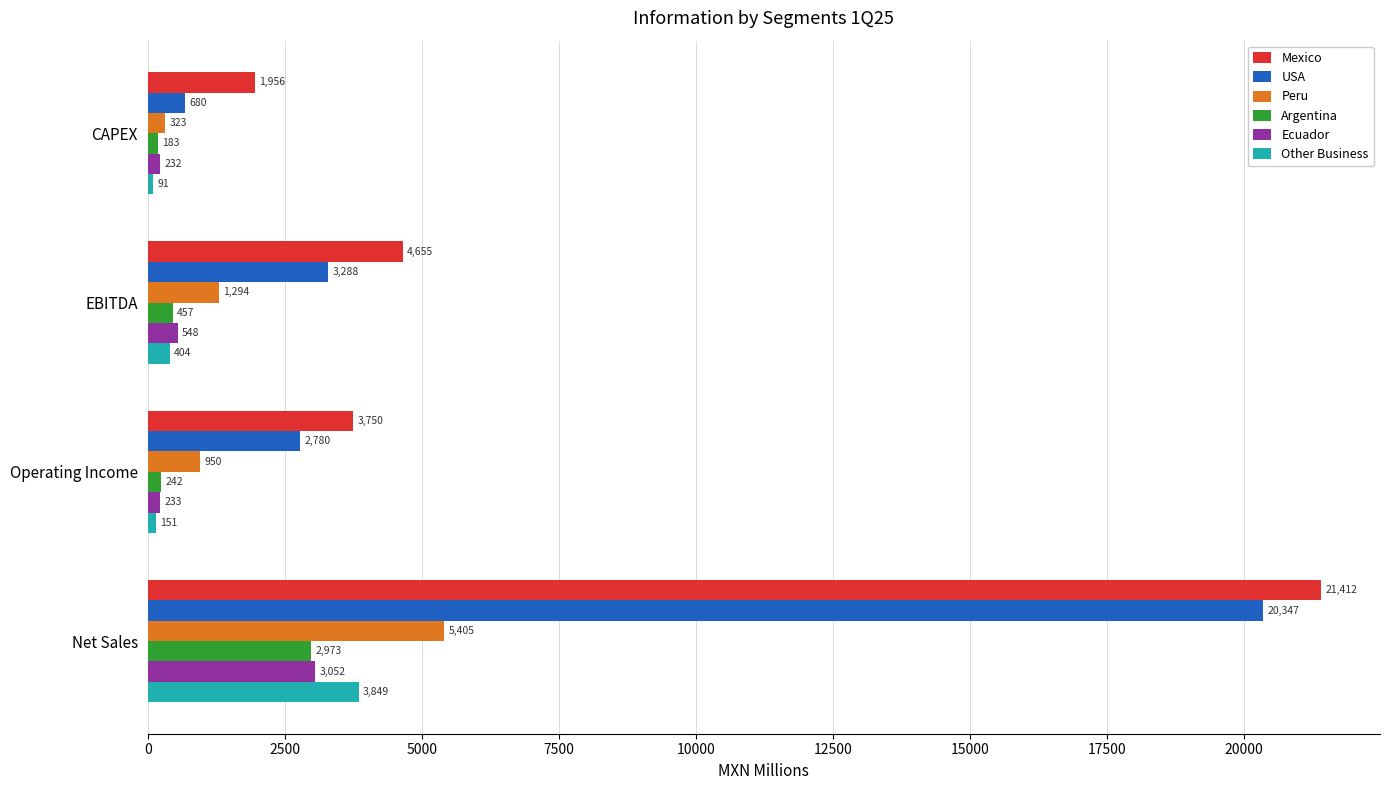

Read the Peru value at EBITDA.

1293.7